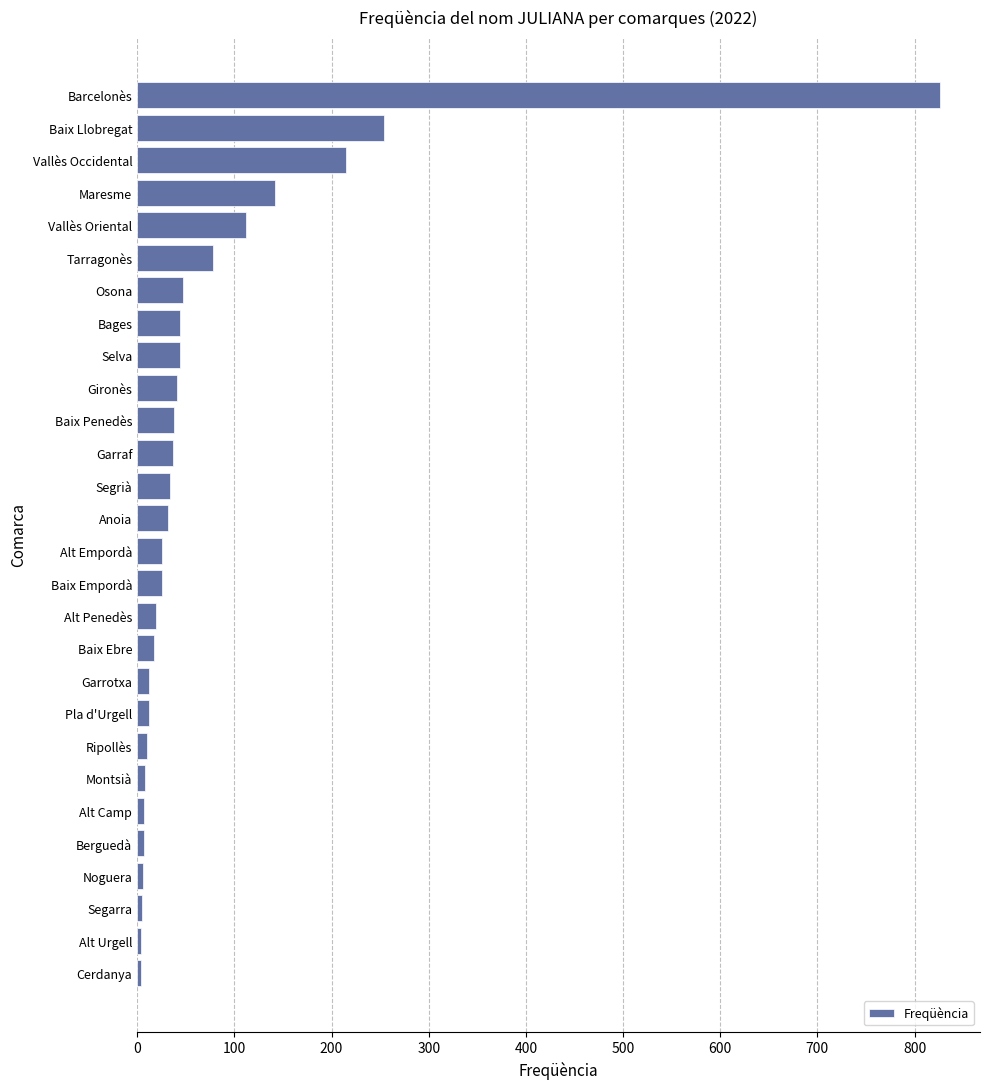

What is the change in value from Vallès Occidental to Baix Empordà?

-189